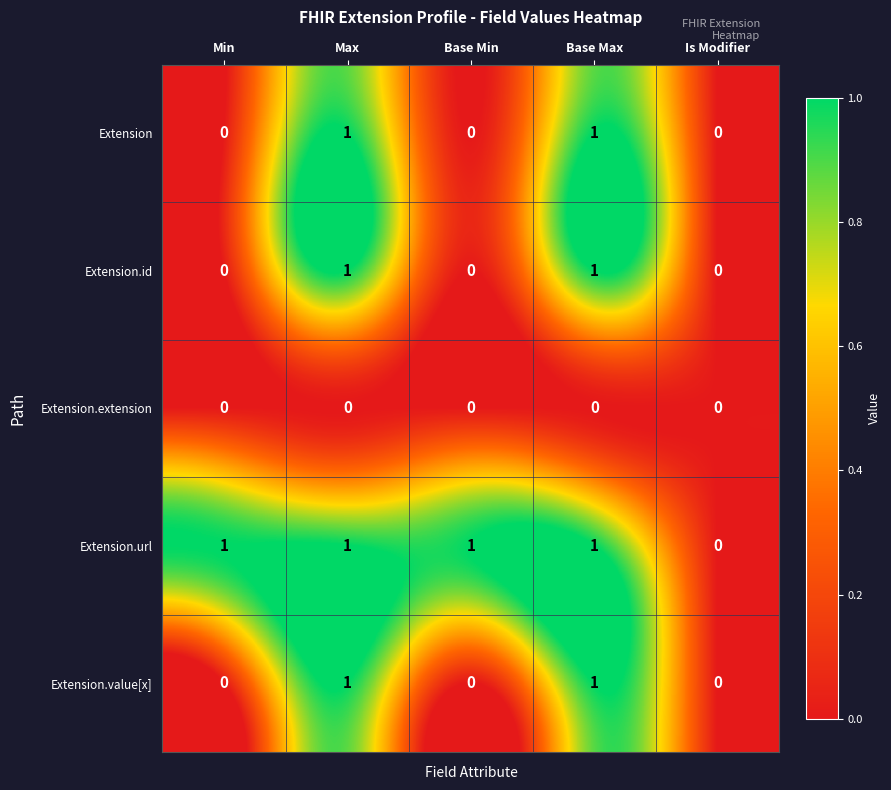

Which series changed the most between Base Min and Is Modifier?

Extension.url